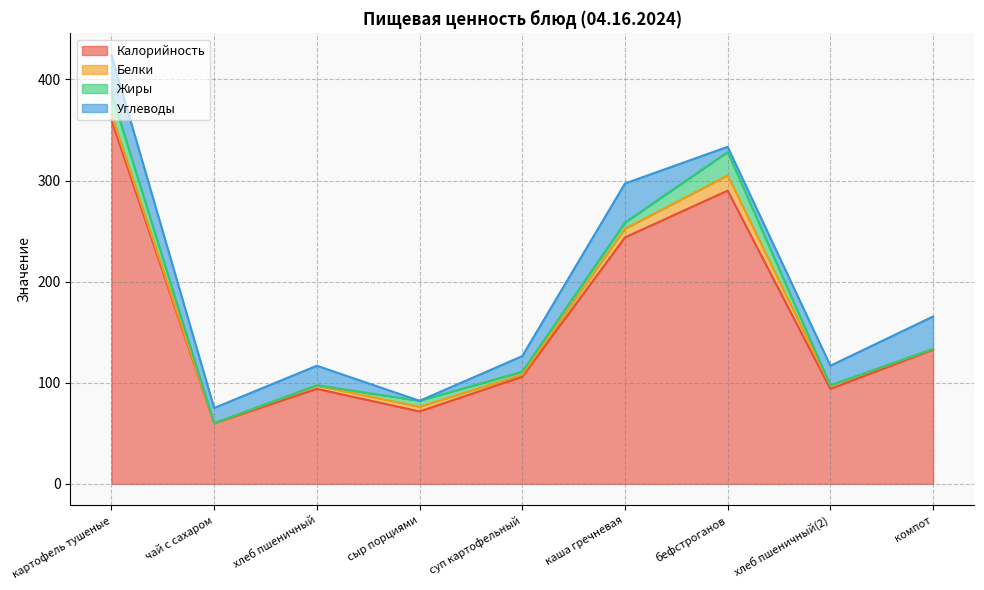

Which series has the widest spread of values?

Калорийность